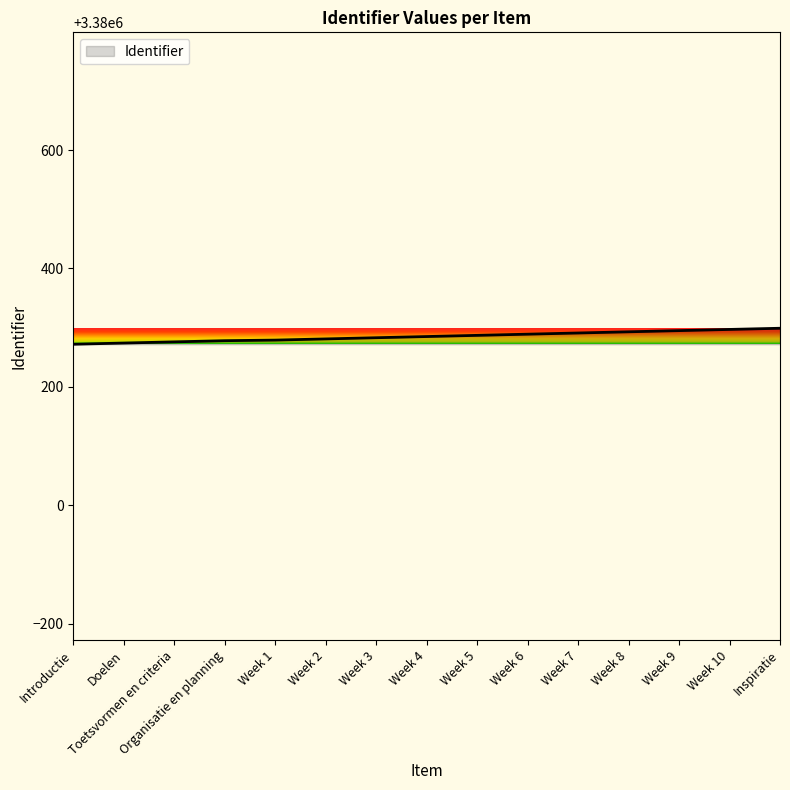

Is it true that the value at Week 3 is 3380283?

True